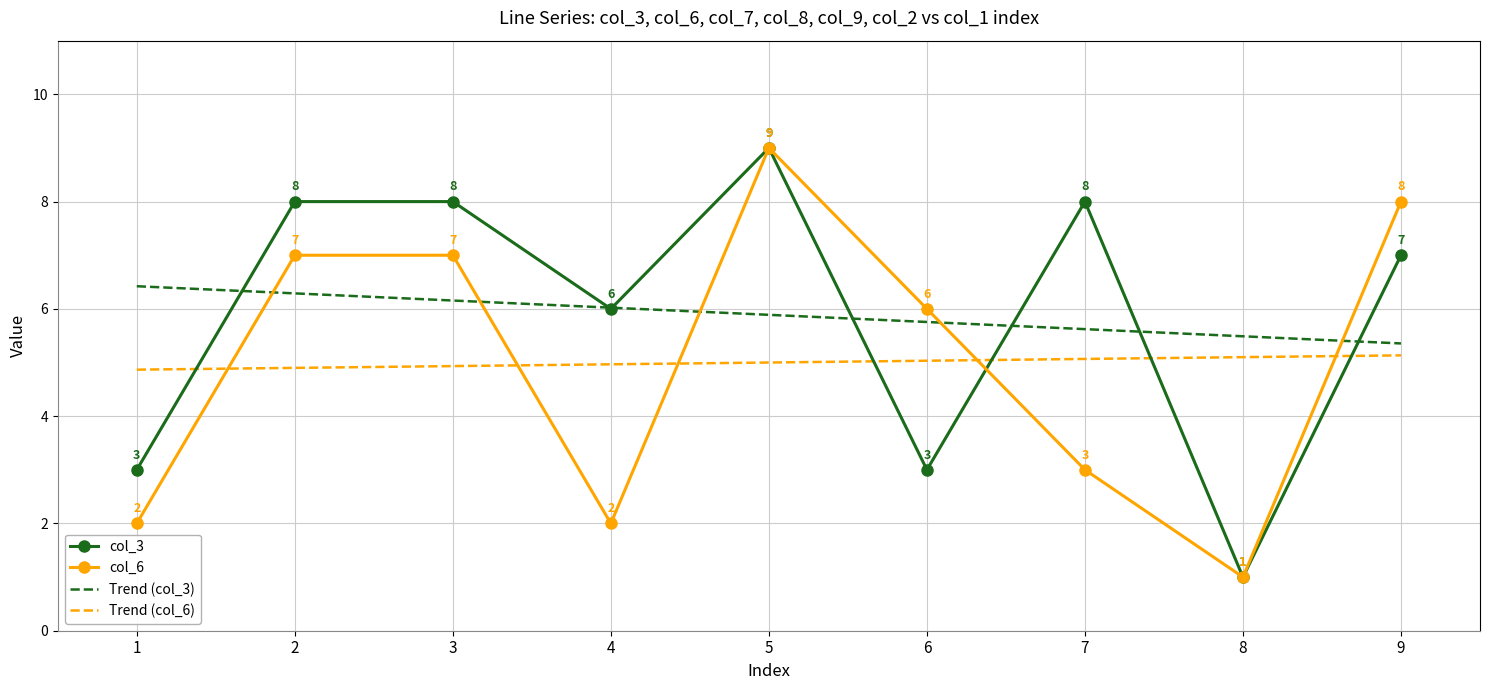

What is the total value across all series at 6?

19.8